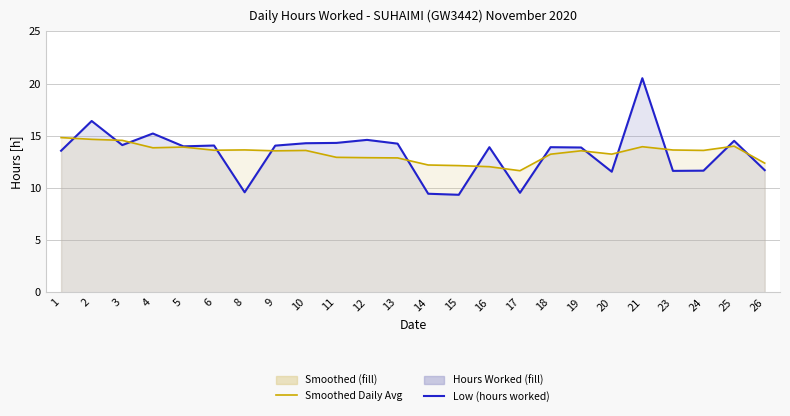

What is the value of the Smoothed Daily Avg point at the 9th from the left?

13.6